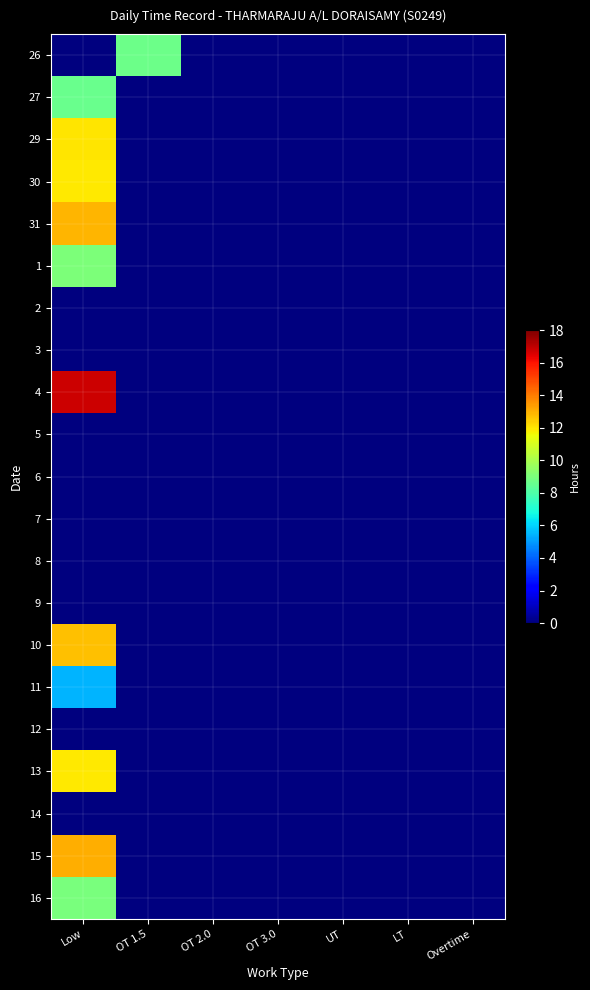

Rank the series at Low from lowest to highest value.

26, 2, 3, 5, 6, 7, 8, 9, 12, 14, 11, 27, 16, 1, 30, 13, 29, 10, 31, 15, 4